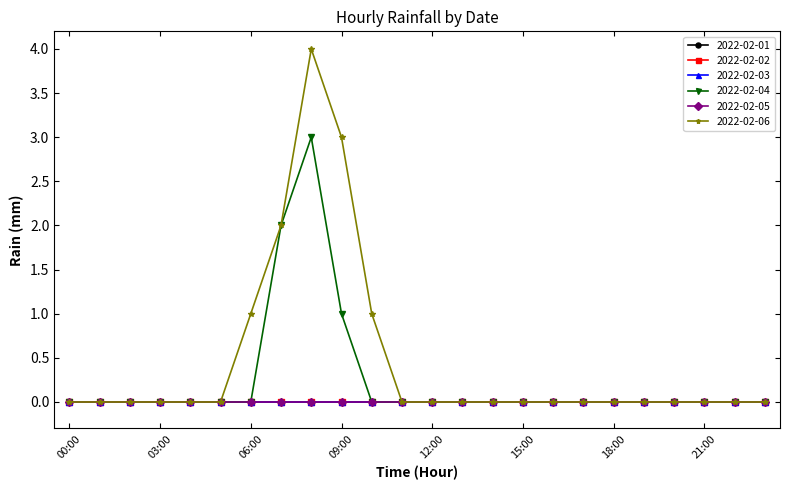

Reading left to right, list all the values displayed in this chart.

2022-02-01: 00:00=0	01:00=0	02:00=0	03:00=0	04:00=0	05:00=0	06:00=0	07:00=0	08:00=0	09:00=0	10:00=0	11:00=0	12:00=0	13:00=0	14:00=0	15:00=0	16:00=0	17:00=0	18:00=0	19:00=0	20:00=0	21:00=0	22:00=0	23:00=0
2022-02-02: 00:00=0	01:00=0	02:00=0	03:00=0	04:00=0	05:00=0	06:00=0	07:00=0	08:00=0	09:00=0	10:00=0	11:00=0	12:00=0	13:00=0	14:00=0	15:00=0	16:00=0	17:00=0	18:00=0	19:00=0	20:00=0	21:00=0	22:00=0	23:00=0
2022-02-03: 00:00=0	01:00=0	02:00=0	03:00=0	04:00=0	05:00=0	06:00=0	07:00=0	08:00=0	09:00=0	10:00=0	11:00=0	12:00=0	13:00=0	14:00=0	15:00=0	16:00=0	17:00=0	18:00=0	19:00=0	20:00=0	21:00=0	22:00=0	23:00=0
2022-02-04: 00:00=0	01:00=0	02:00=0	03:00=0	04:00=0	05:00=0	06:00=0	07:00=2	08:00=3	09:00=1	10:00=0	11:00=0	12:00=0	13:00=0	14:00=0	15:00=0	16:00=0	17:00=0	18:00=0	19:00=0	20:00=0	21:00=0	22:00=0	23:00=0
2022-02-05: 00:00=0	01:00=0	02:00=0	03:00=0	04:00=0	05:00=0	06:00=0	07:00=0	08:00=0	09:00=0	10:00=0	11:00=0	12:00=0	13:00=0	14:00=0	15:00=0	16:00=0	17:00=0	18:00=0	19:00=0	20:00=0	21:00=0	22:00=0	23:00=0
2022-02-06: 00:00=0	01:00=0	02:00=0	03:00=0	04:00=0	05:00=0	06:00=1	07:00=2	08:00=4	09:00=3	10:00=1	11:00=0	12:00=0	13:00=0	14:00=0	15:00=0	16:00=0	17:00=0	18:00=0	19:00=0	20:00=0	21:00=0	22:00=0	23:00=0